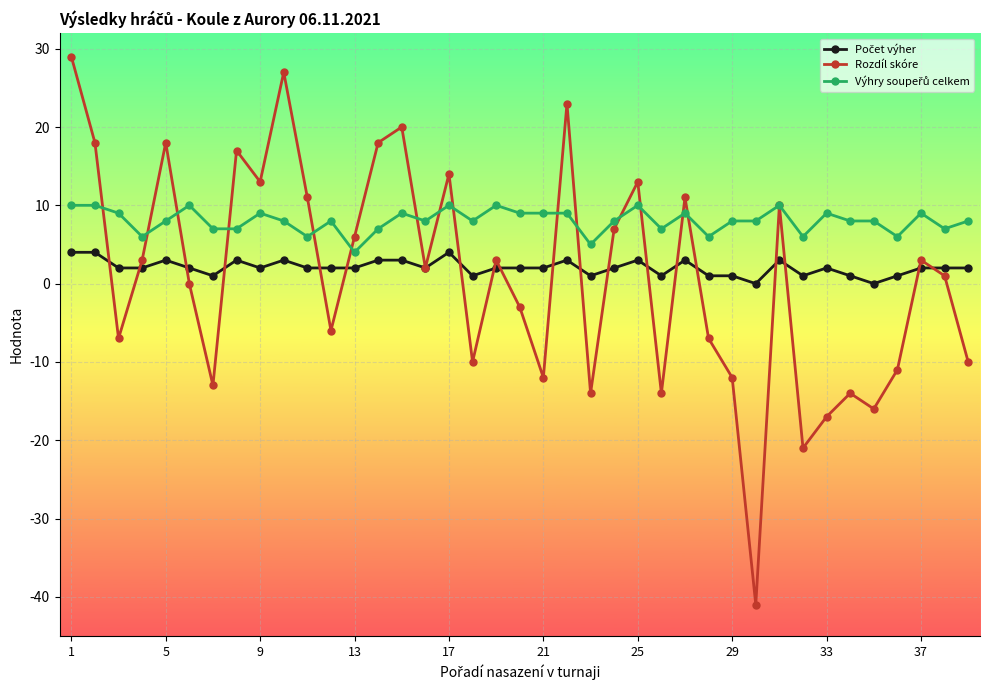

What is the lowest value of the Rozdíl skóre series?

-41